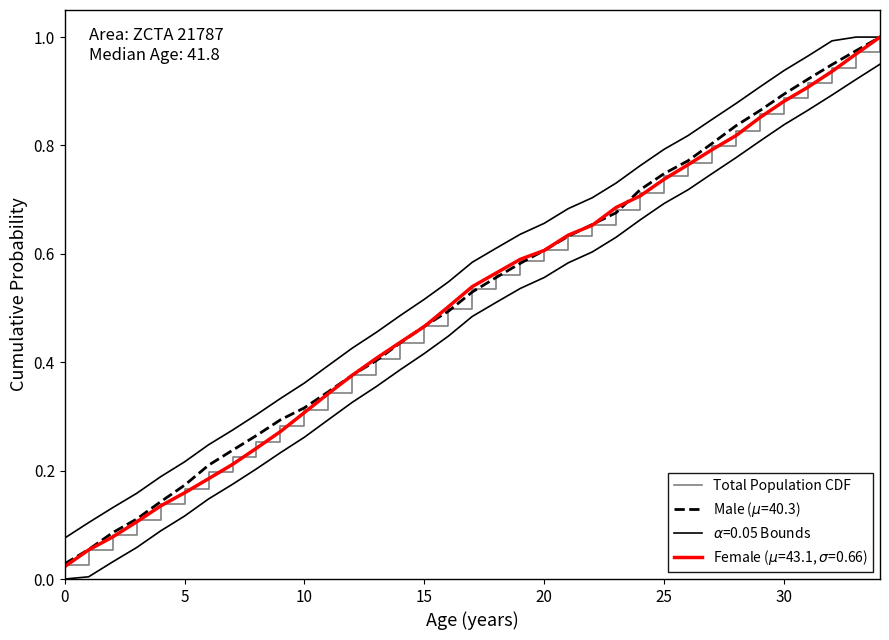

Reading left to right, transcribe all the data shown in this chart.

0.0	0.1	0.1	0.1	0.1	0.2	0.2	0.2	0.3	0.3	0.3	0.3	0.4	0.4	0.4	0.5	0.5	0.5	0.6	0.6	0.6	0.6	0.7	0.7	0.7	0.7	0.8	0.8	0.8	0.9	0.9	0.9	0.9	1.0	1.0